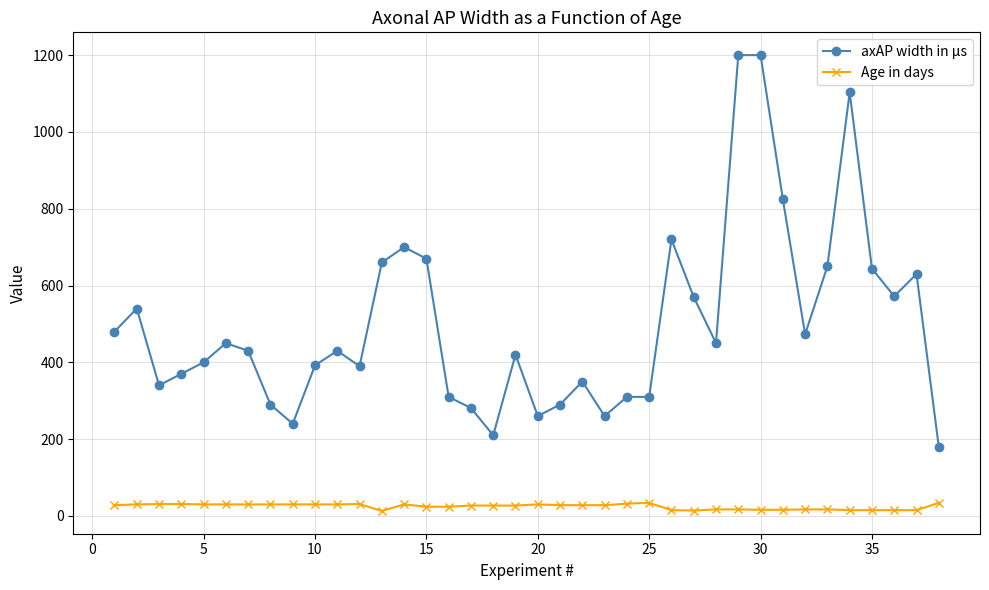

True or false: Age in days and axAP width in µs cross at least once.

False